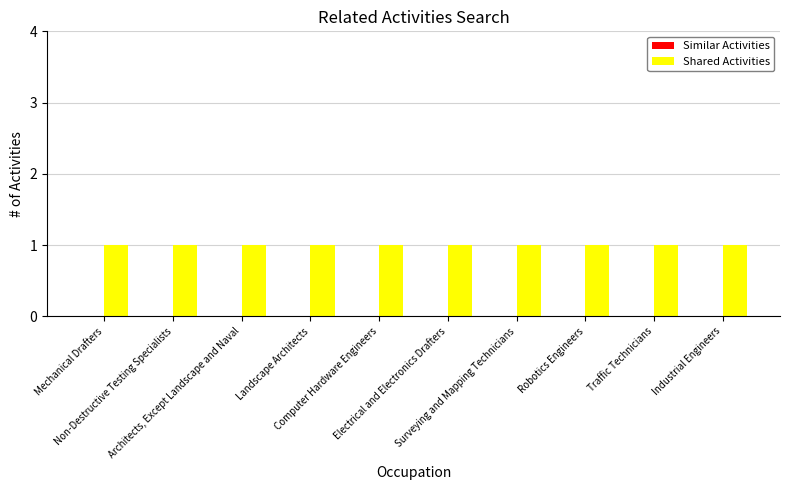

At which label does Similar Activities reach its peak?

Mechanical Drafters